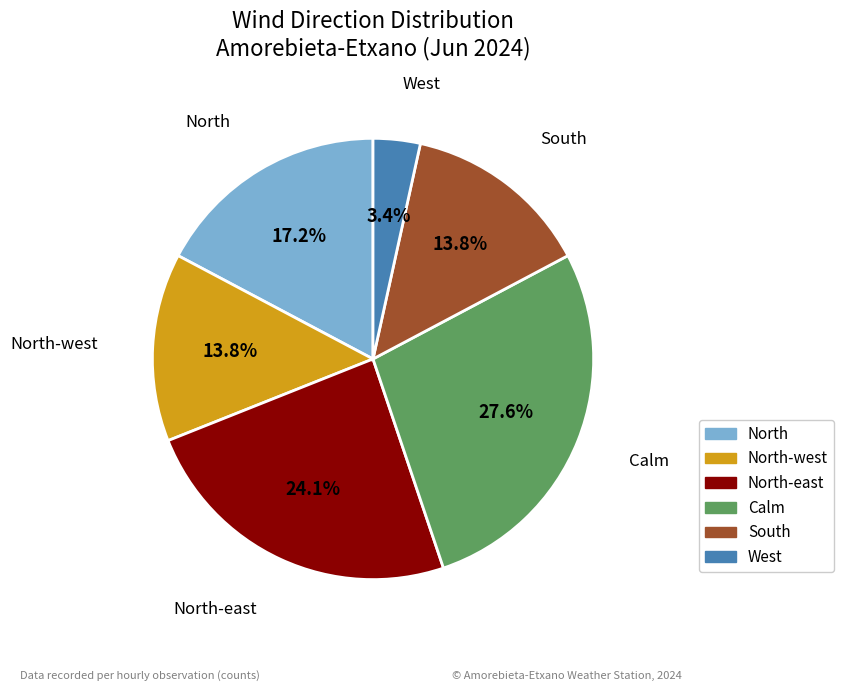

To the nearest percent, what percentage of the pie is North?

17%